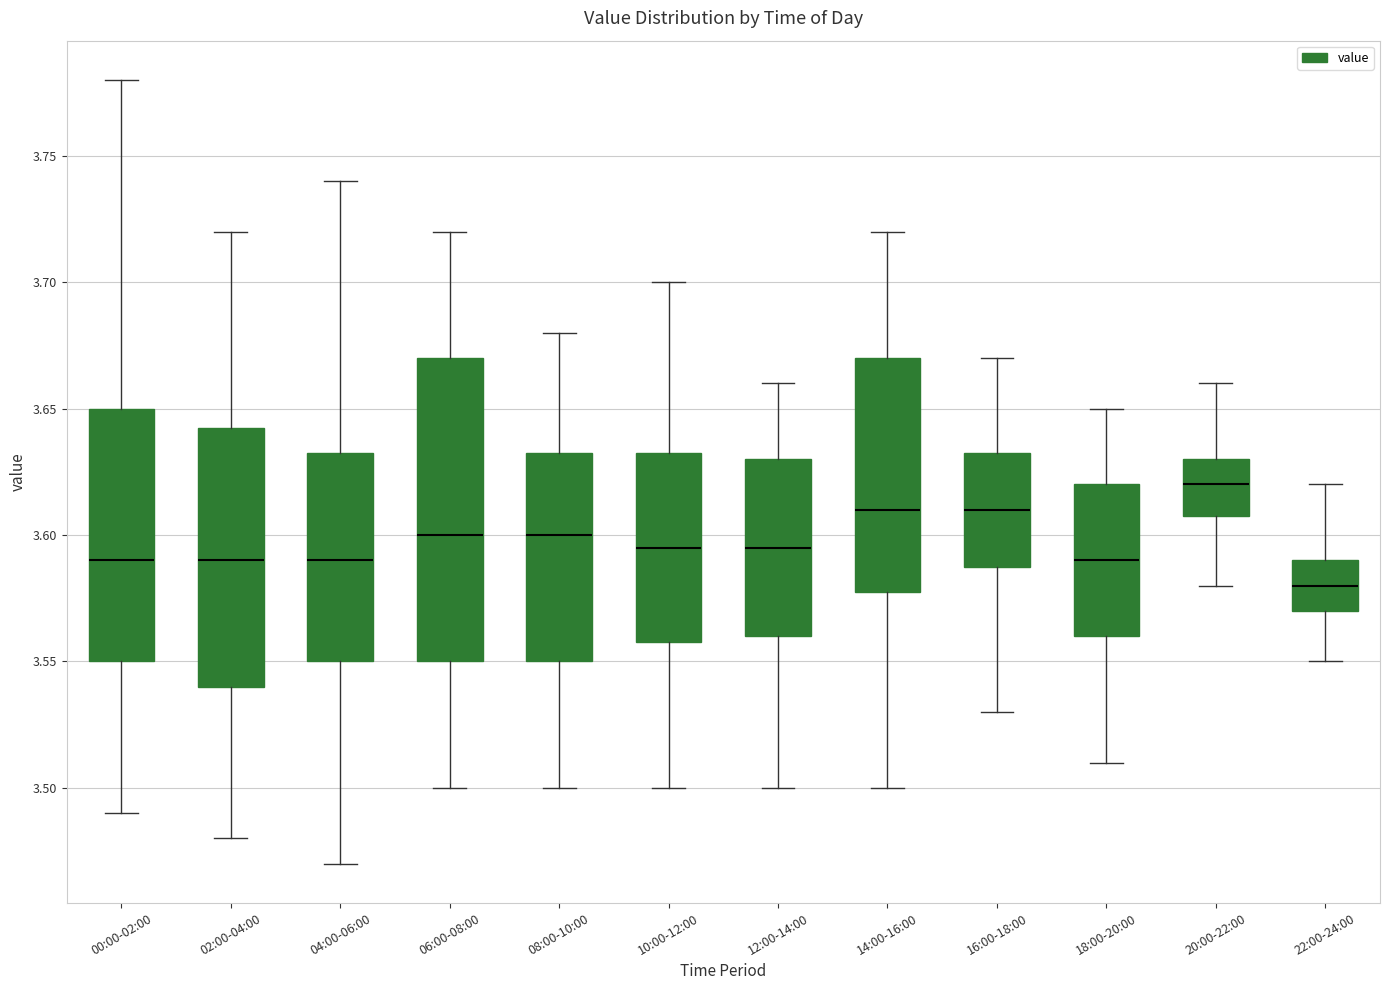

Reading left to right, transcribe this box plot: for each box, give where its median line is, the range the box spans, and where its two whiskers end, as read against the y-axis. The values are not printed on the chart, so give them approximately, as read against the axis.

00:00-02:00: median 3.590, box 3.550 to 3.650, whiskers 3.490 to 3.780
02:00-04:00: median 3.590, box 3.540 to 3.645, whiskers 3.480 to 3.720
04:00-06:00: median 3.590, box 3.550 to 3.635, whiskers 3.470 to 3.740
06:00-08:00: median 3.600, box 3.550 to 3.670, whiskers 3.500 to 3.720
08:00-10:00: median 3.600, box 3.550 to 3.635, whiskers 3.500 to 3.680
10:00-12:00: median 3.595, box 3.560 to 3.635, whiskers 3.500 to 3.700
12:00-14:00: median 3.595, box 3.560 to 3.630, whiskers 3.500 to 3.660
14:00-16:00: median 3.610, box 3.580 to 3.670, whiskers 3.500 to 3.720
16:00-18:00: median 3.610, box 3.590 to 3.635, whiskers 3.530 to 3.670
18:00-20:00: median 3.590, box 3.560 to 3.620, whiskers 3.510 to 3.650
20:00-22:00: median 3.620, box 3.610 to 3.630, whiskers 3.580 to 3.660
22:00-24:00: median 3.580, box 3.570 to 3.590, whiskers 3.550 to 3.620